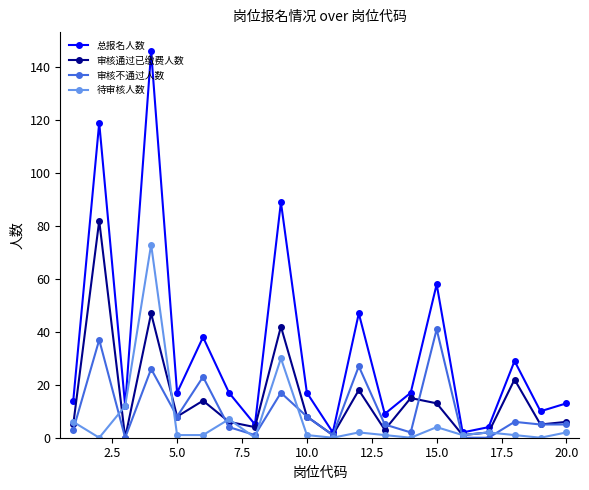

Which series has the largest range (max minus min)?

总报名人数